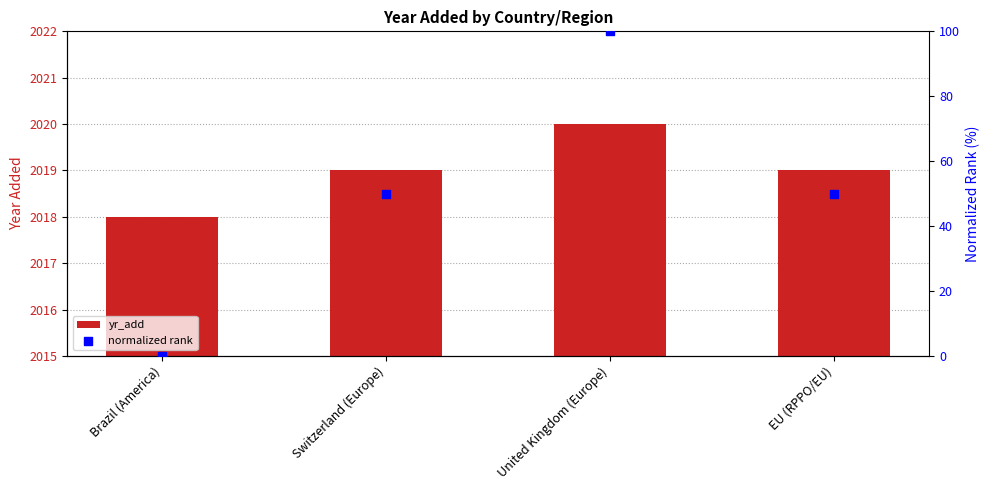

Which series has the widest spread of Y values?

normalized rank